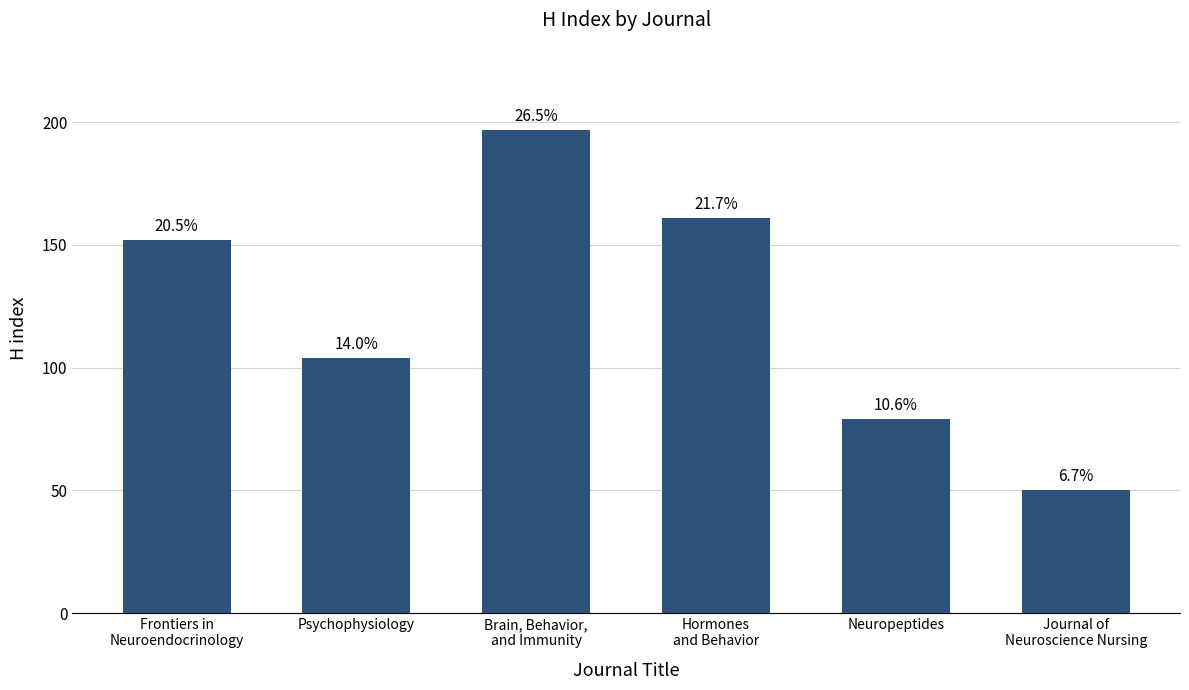

What is the value of the 3rd bar from the left?

197